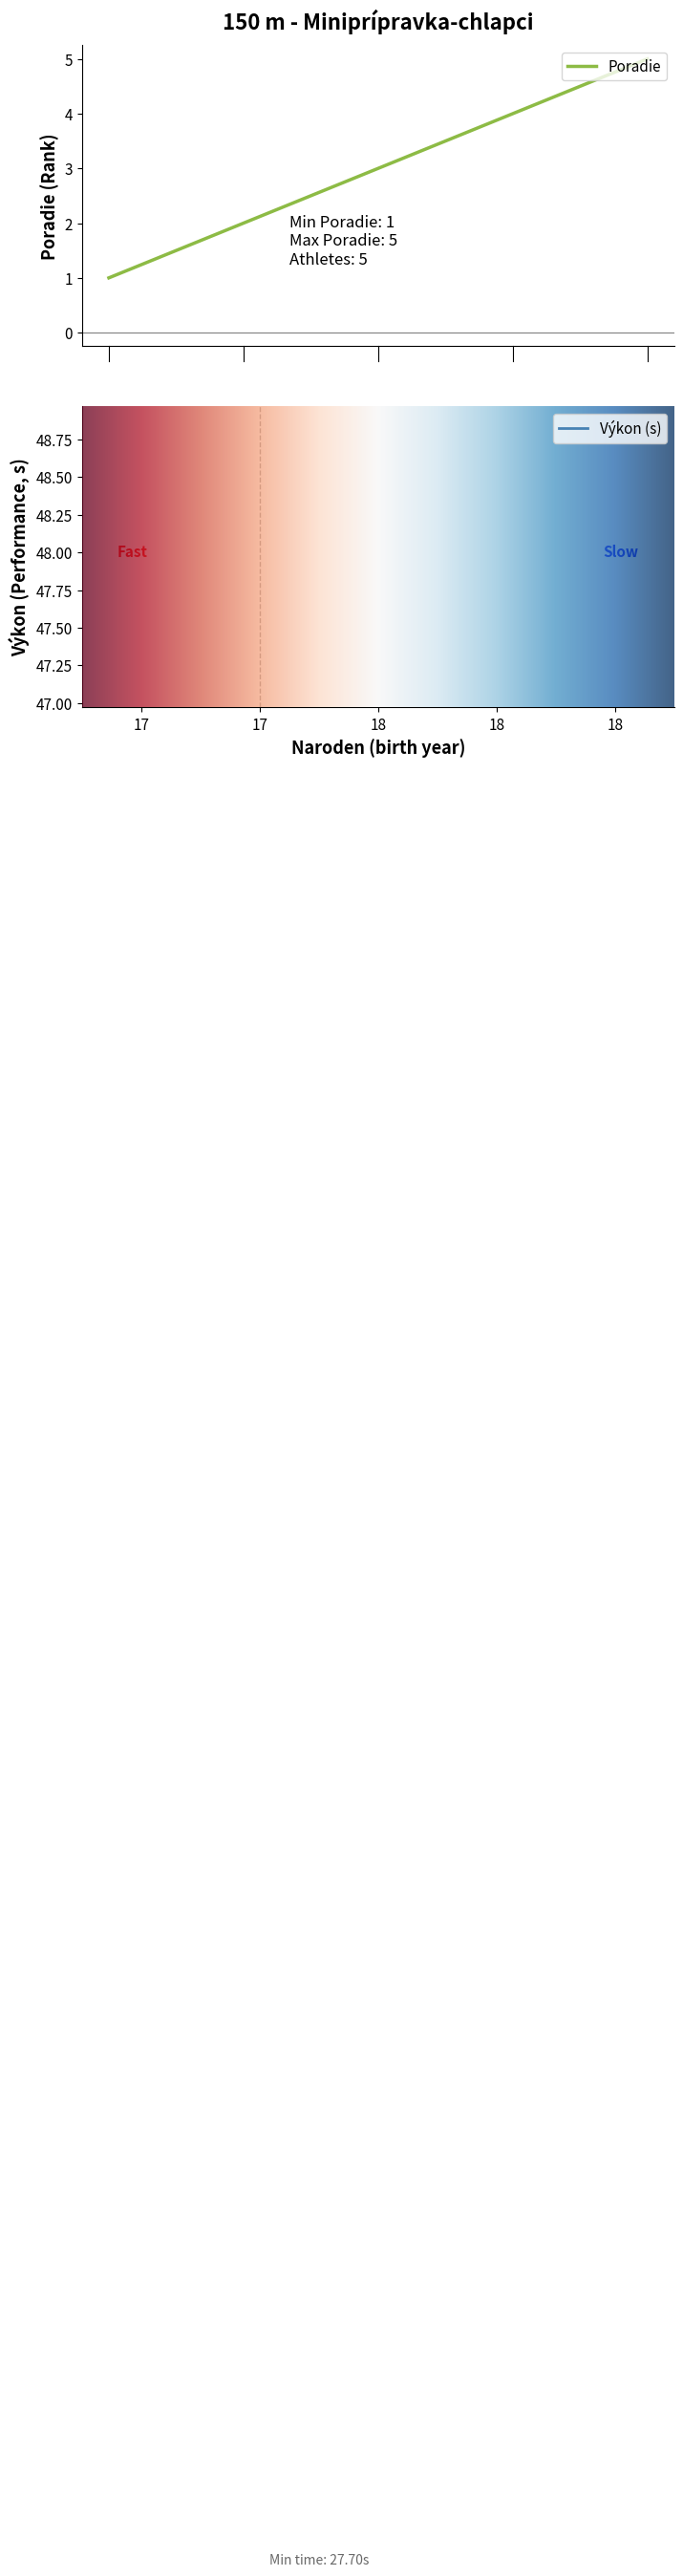

List the series in order of their peak value, lowest first.

Poradie, Výkon